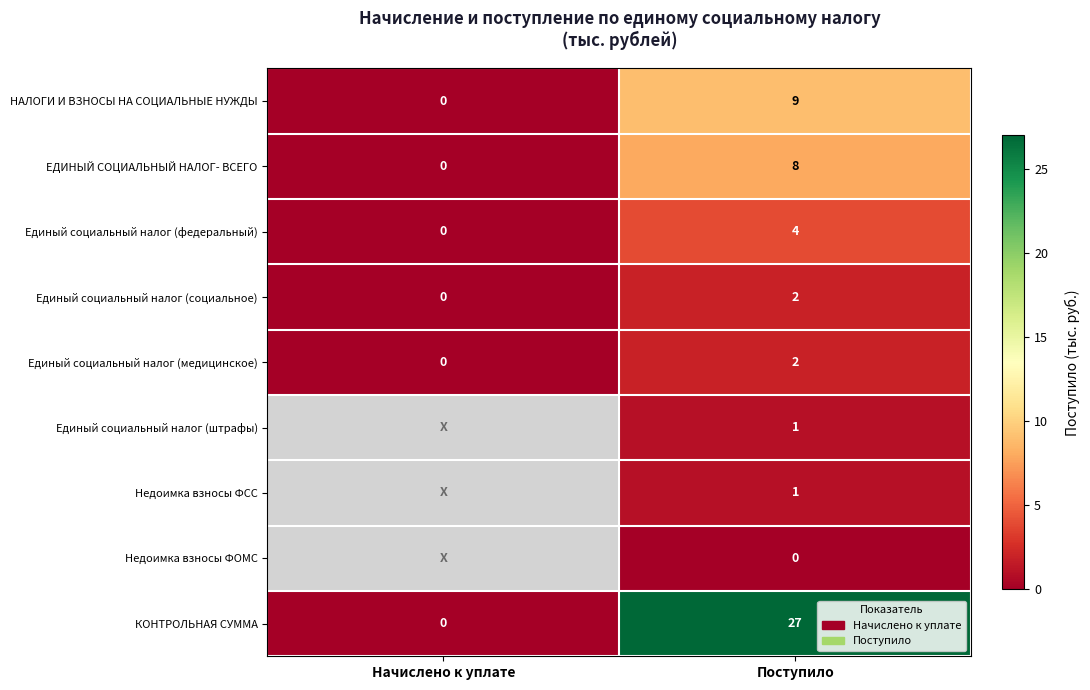

Is the value of ЕДИНЫЙ СОЦИАЛЬНЫЙ НАЛОГ- ВСЕГО at Поступило greater than the value of НАЛОГИ И ВЗНОСЫ НА СОЦИАЛЬНЫЕ НУЖДЫ at Начислено к уплате?

Yes